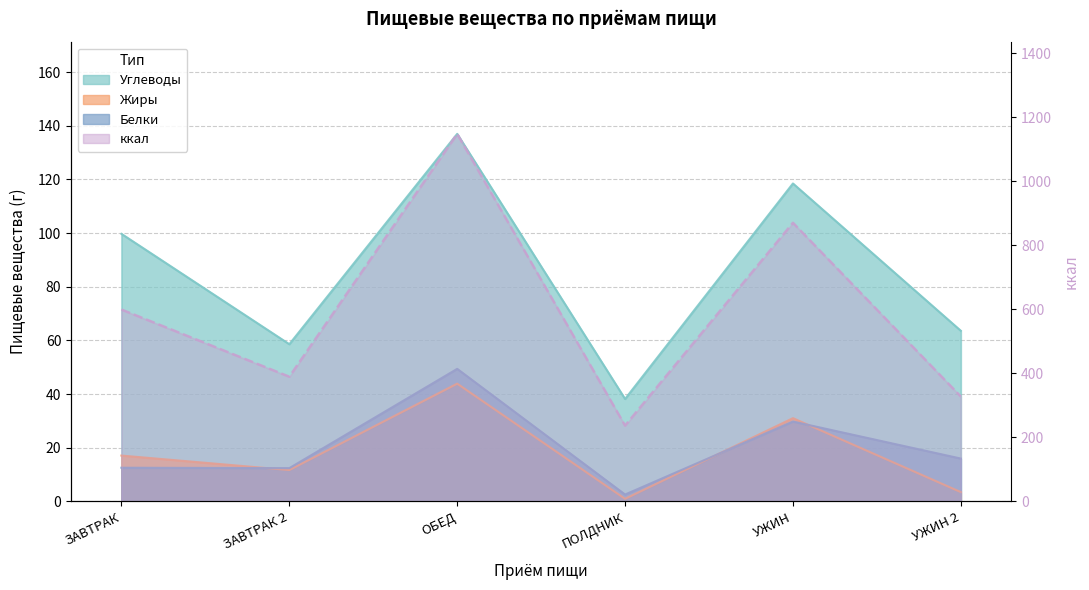

How many distinct data groups are displayed?

4